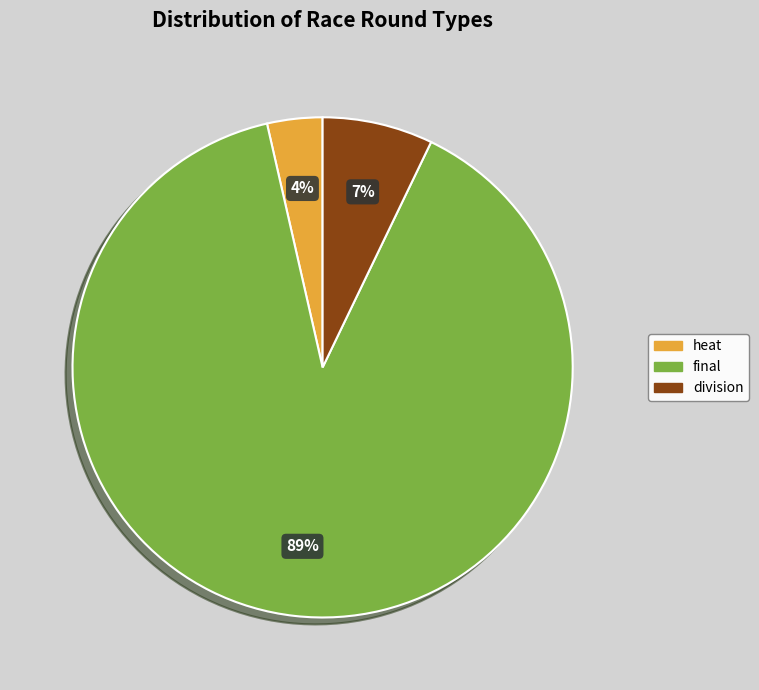

How many segments does this pie chart have?

3